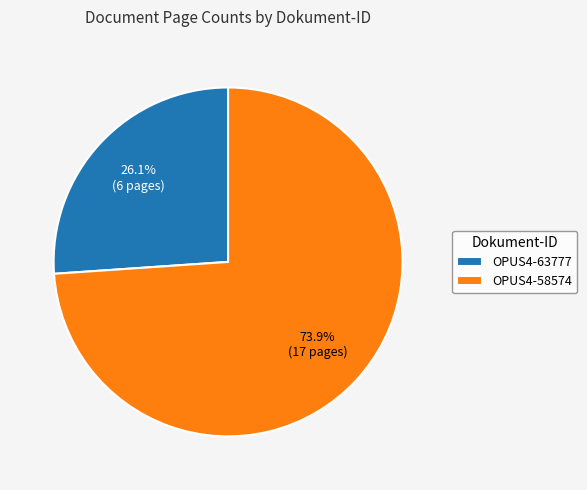

Count the number of slices in the pie.

2